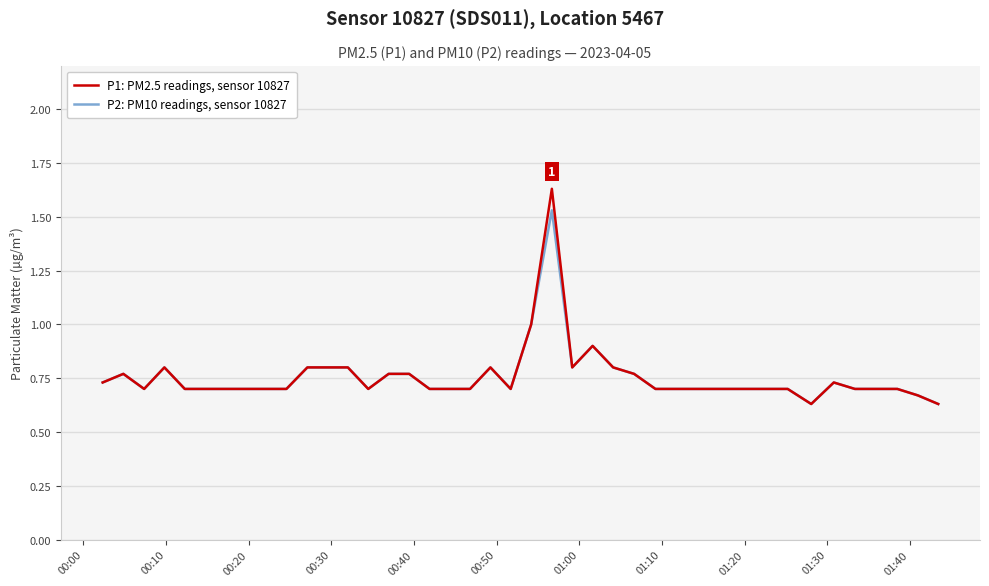

List the series in order of their overall mean, lowest first.

P2: PM10 readings, sensor 10827, P1: PM2.5 readings, sensor 10827